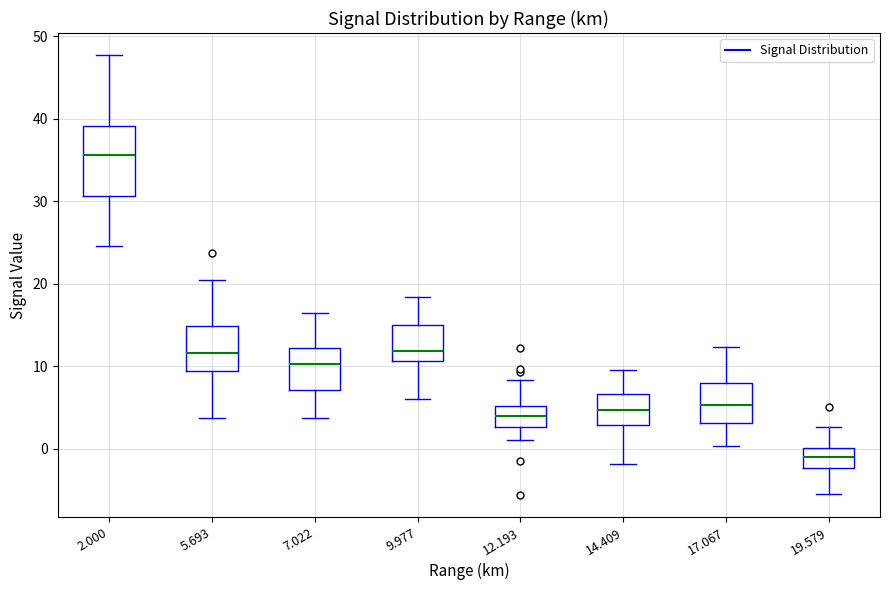

Comparing the boxes themselves (not the whiskers), which one is the tallest?

2.000